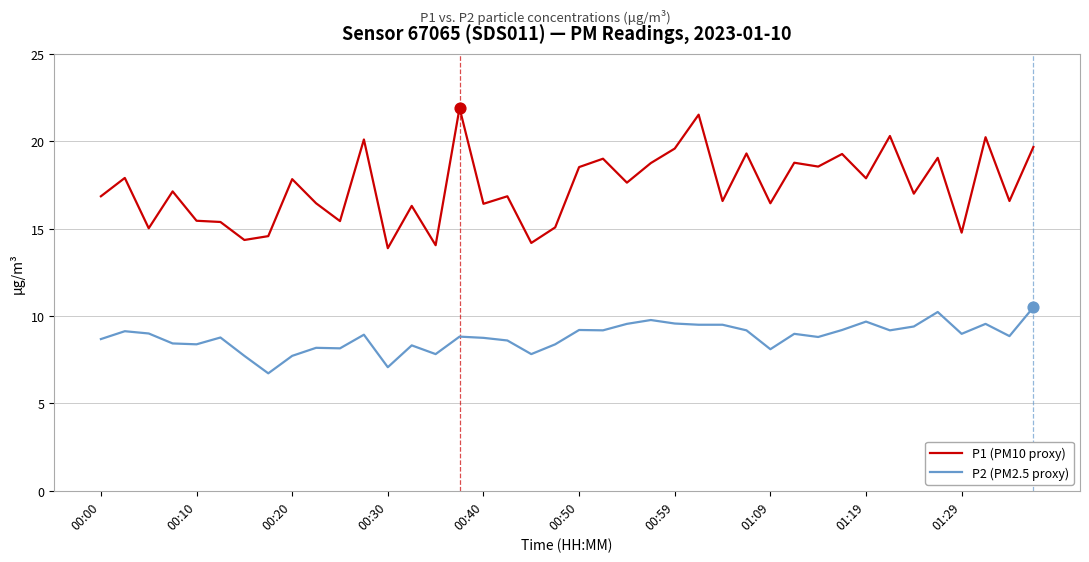

True or false: P1 (PM10 proxy) and P2 (PM2.5 proxy) intersect in this chart.

False